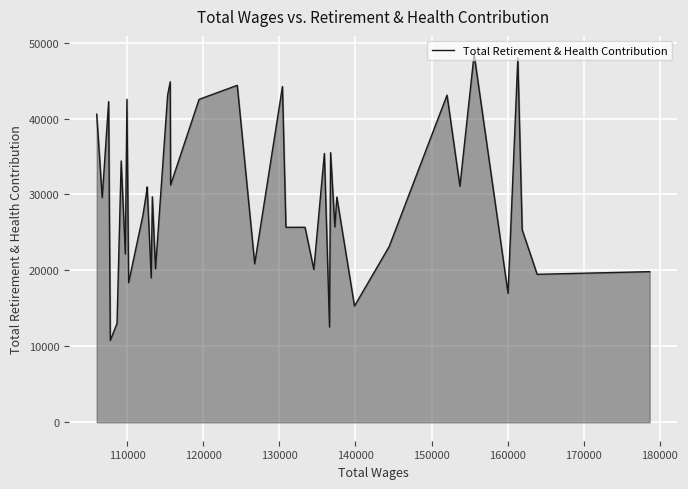

What is the minimum value shown in the chart?

10784